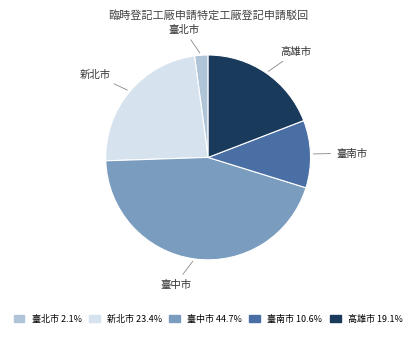

Do 臺北市 2.1% and 新北市 23.4% together represent more than half of the pie?

No